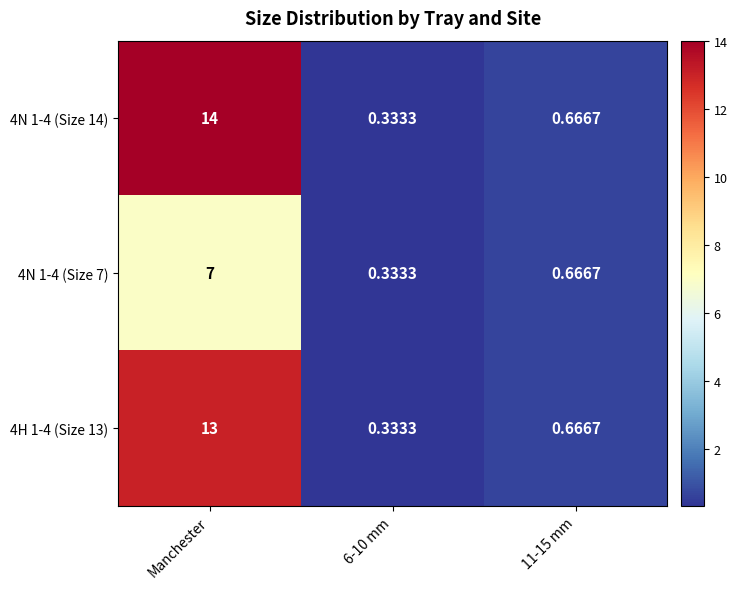

At which category does the chart reach its peak across all series?

Manchester